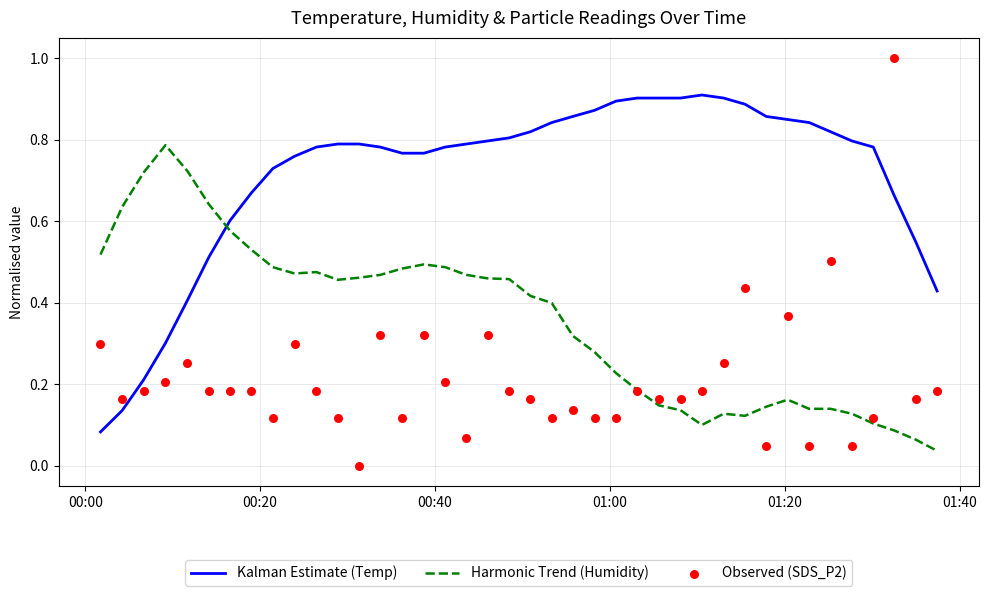

Which series has the widest spread of Y values?

Observed (SDS_P2)